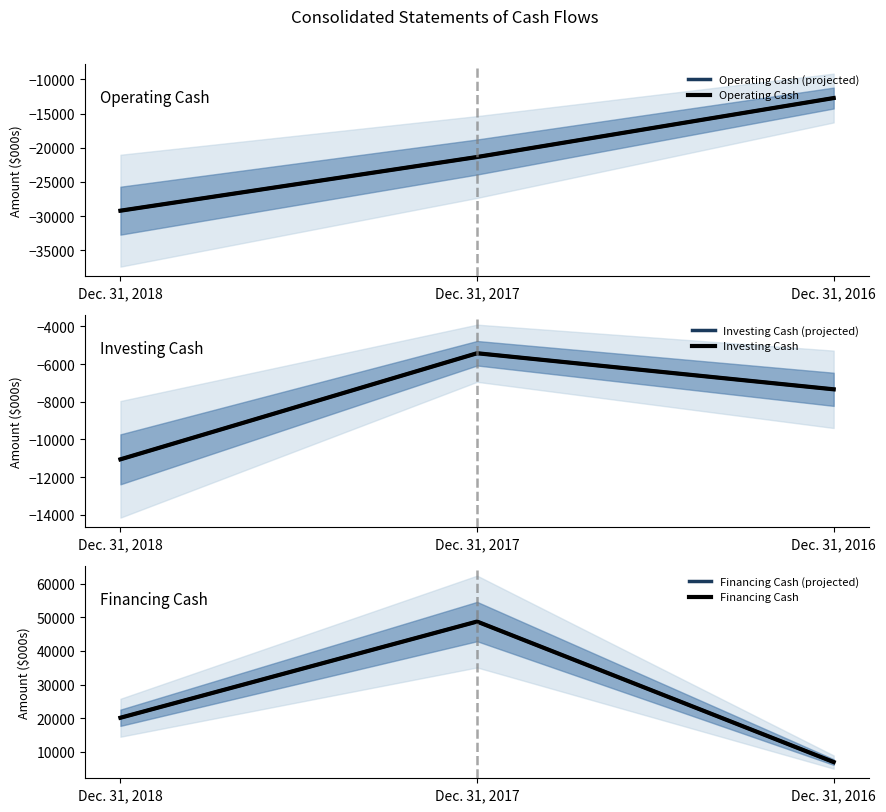

Which series changed the most between Dec. 31, 2018 and Dec. 31, 2017?

Financing Cash (projected)